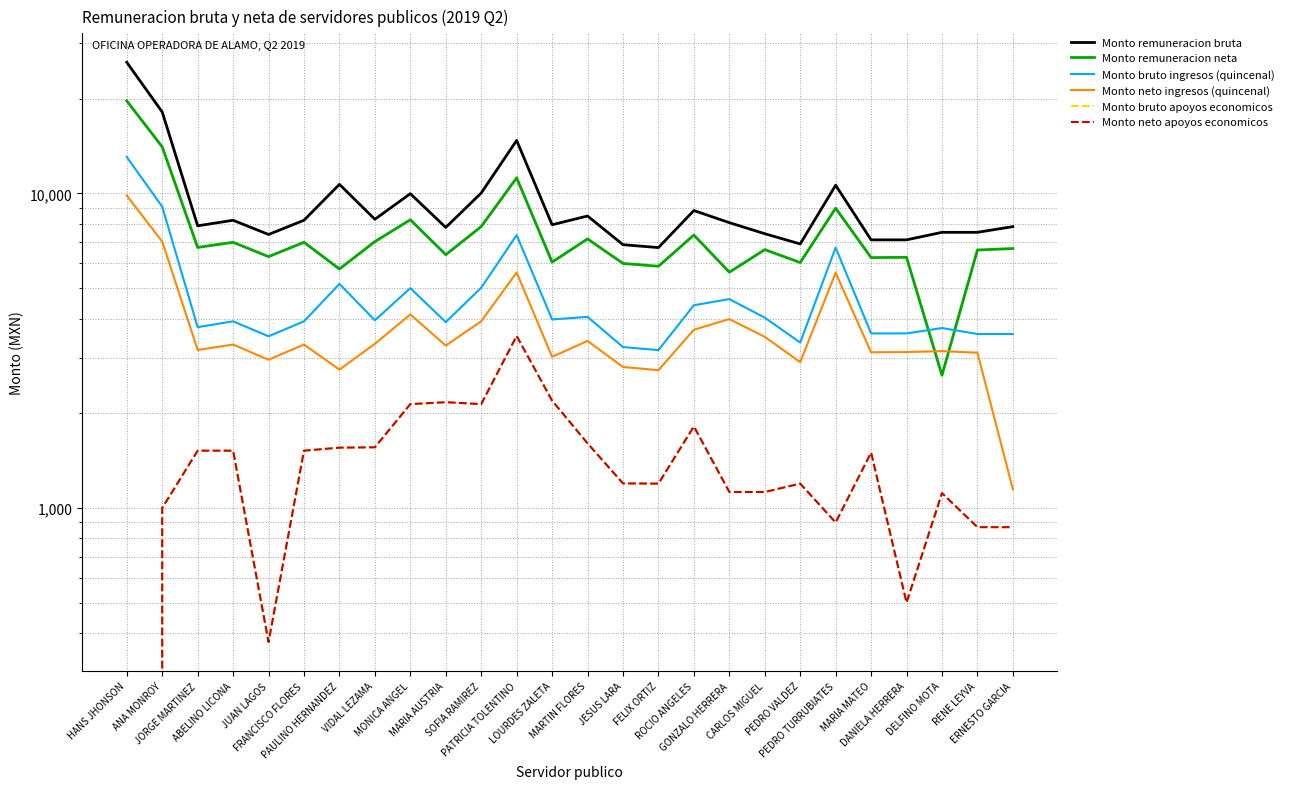

Where is the first local maximum for Monto bruto ingresos (quincenal)?

ABELINO LICONA